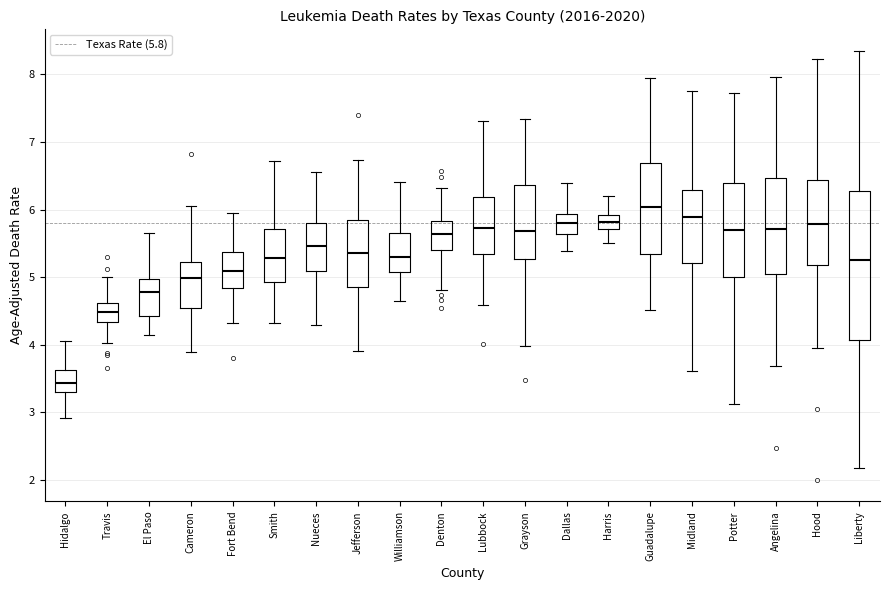

Reading left to right, read every box against the y-axis: the position of its median line, the range the box covers, and the ends of its whiskers. The values are not printed on the chart, so give them approximately, as read against the axis.

Hidalgo: median 3.4, box 3.3 to 3.6, whiskers 2.9 to 4.1
Travis: median 4.5, box 4.3 to 4.6, whiskers 4.0 to 5.0
El Paso: median 4.8, box 4.4 to 5.0, whiskers 4.1 to 5.7
Cameron: median 5.0, box 4.5 to 5.2, whiskers 3.9 to 6.1
Fort Bend: median 5.1, box 4.8 to 5.4, whiskers 4.3 to 6.0
Smith: median 5.3, box 4.9 to 5.7, whiskers 4.3 to 6.7
Nueces: median 5.5, box 5.1 to 5.8, whiskers 4.3 to 6.5
Jefferson: median 5.4, box 4.9 to 5.9, whiskers 3.9 to 6.7
Williamson: median 5.3, box 5.1 to 5.7, whiskers 4.6 to 6.4
Denton: median 5.6, box 5.4 to 5.8, whiskers 4.8 to 6.3
Lubbock: median 5.7, box 5.3 to 6.2, whiskers 4.6 to 7.3
Grayson: median 5.7, box 5.3 to 6.4, whiskers 4.0 to 7.3
Dallas: median 5.8, box 5.6 to 5.9, whiskers 5.4 to 6.4
Harris: median 5.8, box 5.7 to 5.9, whiskers 5.5 to 6.2
Guadalupe: median 6.0, box 5.3 to 6.7, whiskers 4.5 to 7.9
Midland: median 5.9, box 5.2 to 6.3, whiskers 3.6 to 7.8
Potter: median 5.7, box 5.0 to 6.4, whiskers 3.1 to 7.7
Angelina: median 5.7, box 5.0 to 6.5, whiskers 3.7 to 8.0
Hood: median 5.8, box 5.2 to 6.4, whiskers 4.0 to 8.2
Liberty: median 5.2, box 4.1 to 6.3, whiskers 2.2 to 8.3